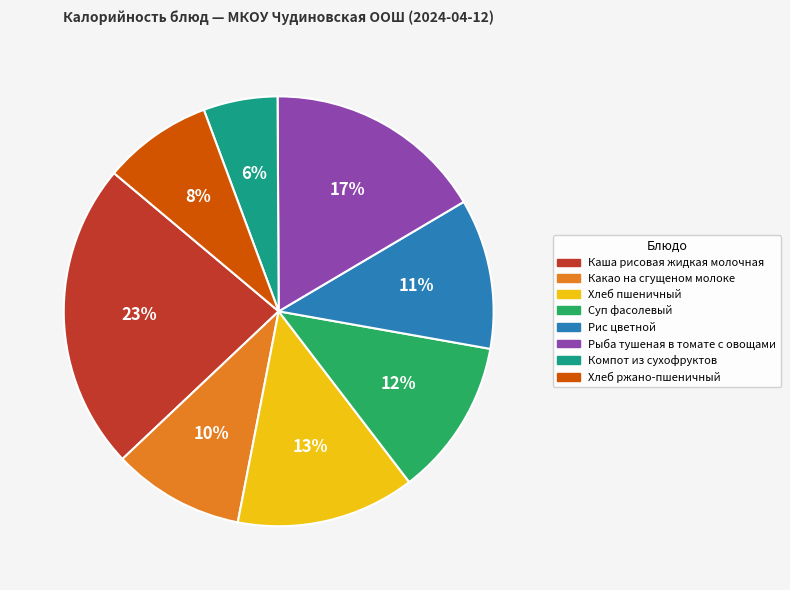

The Каша рисовая жидкая молочная slice represents 23% of the pie. True or false?

True